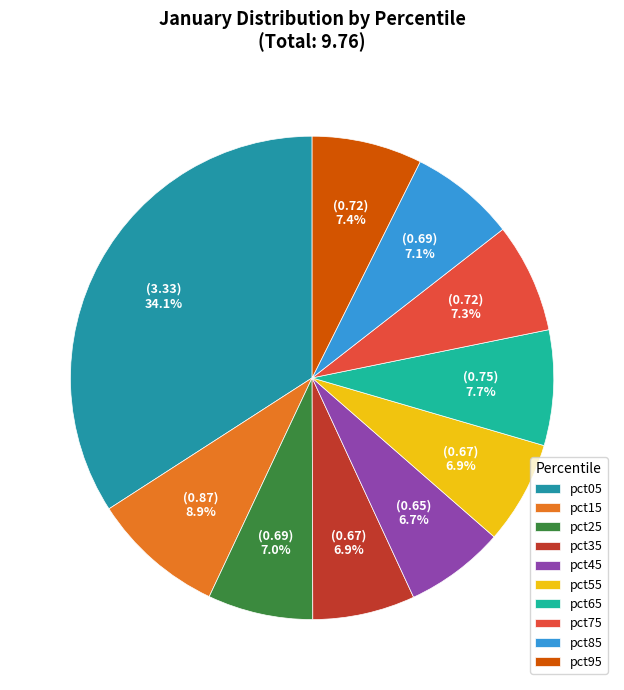

What percentage is the pct95 slice, to the nearest percent?

7%